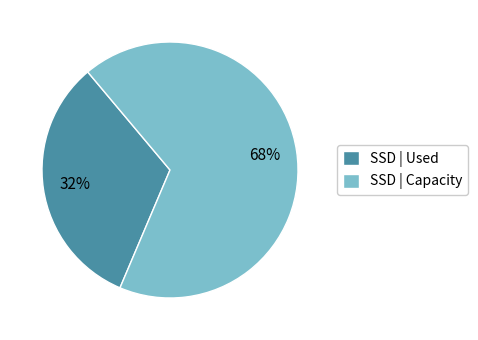

Approximately how many times larger is the value at SSD | Capacity compared to SSD | Used?

2.1